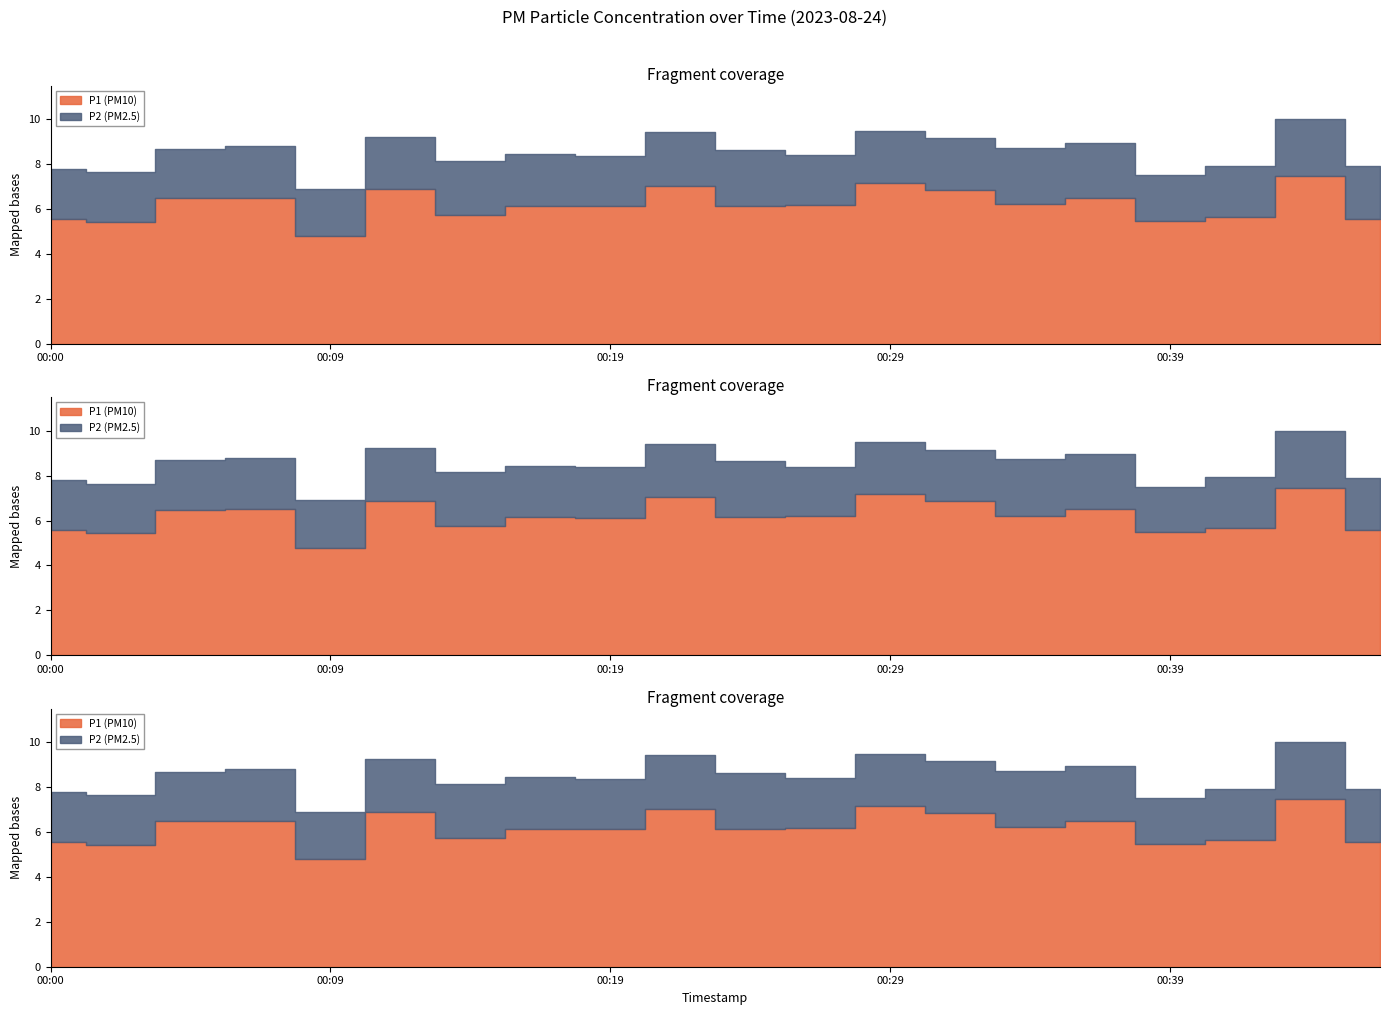

What is the difference between the P1 values at 00:07 and 00:22?

0.5